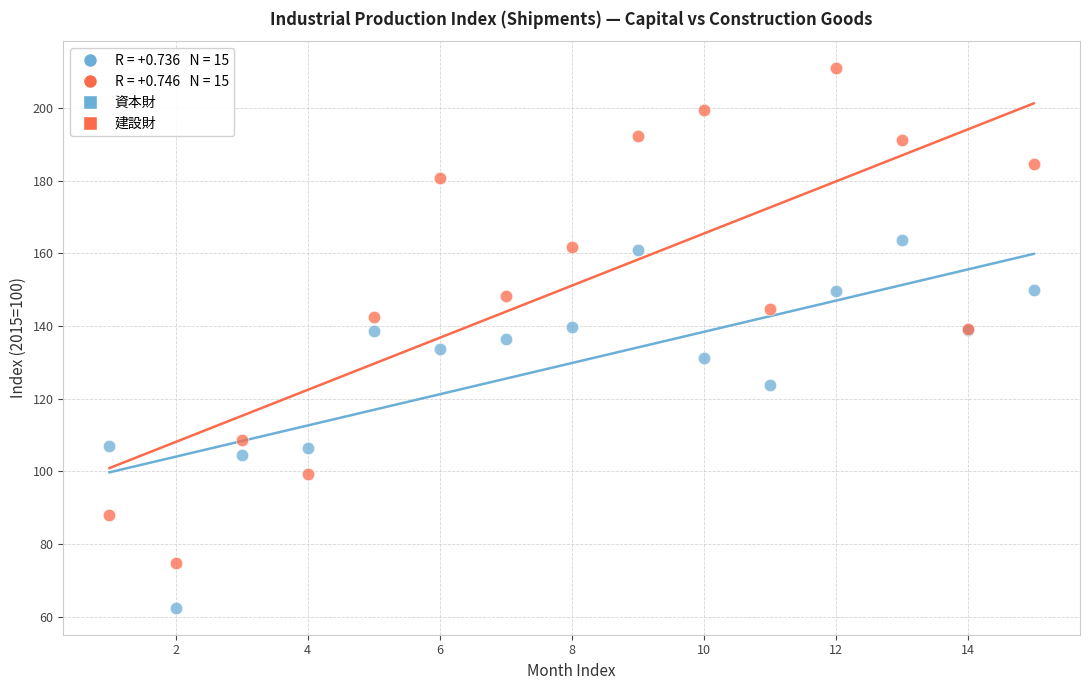

Which series contains the highest Y value?

建設財